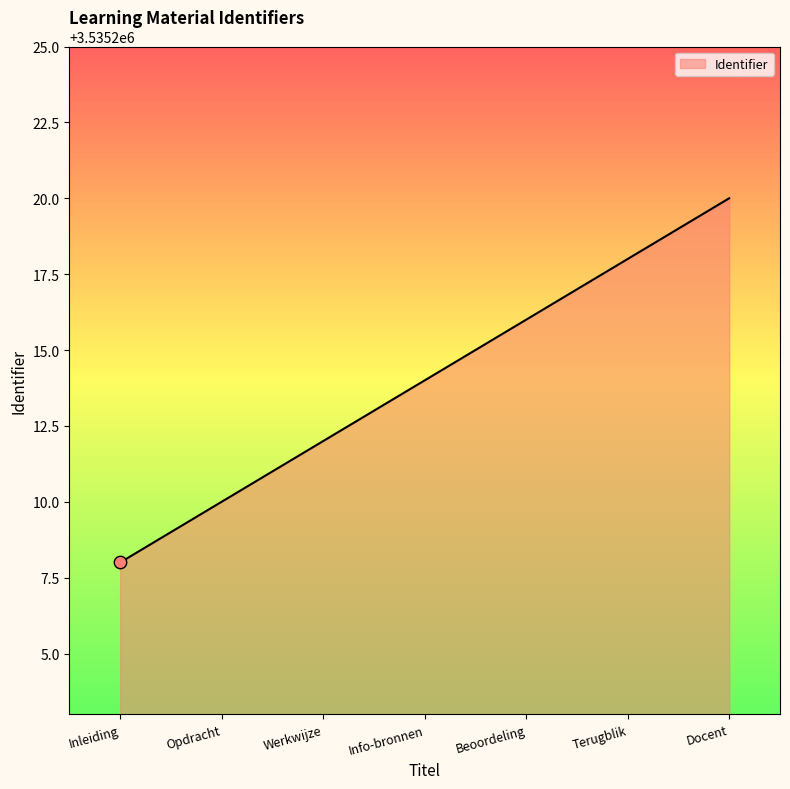

Approximately how many times larger is the value at Terugblik compared to Inleiding?

1.0